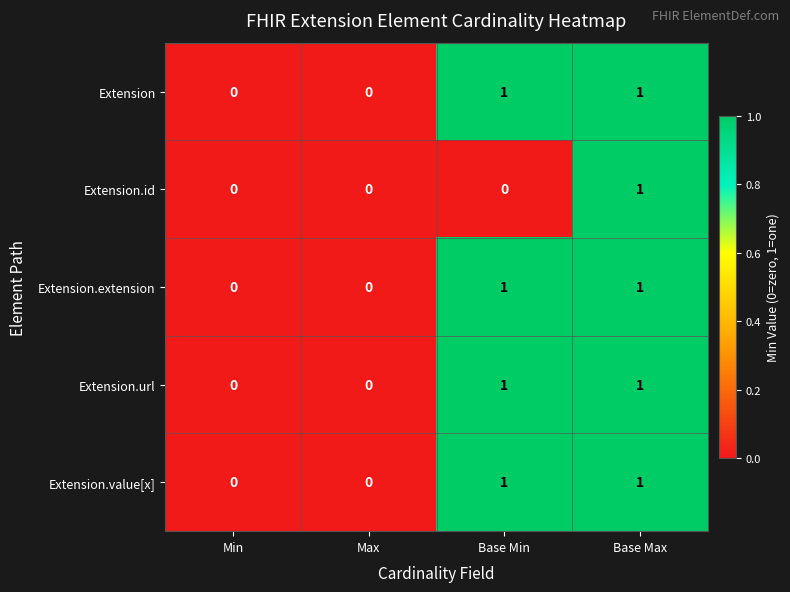

The value of Extension.id at Max is 0. True or false?

True